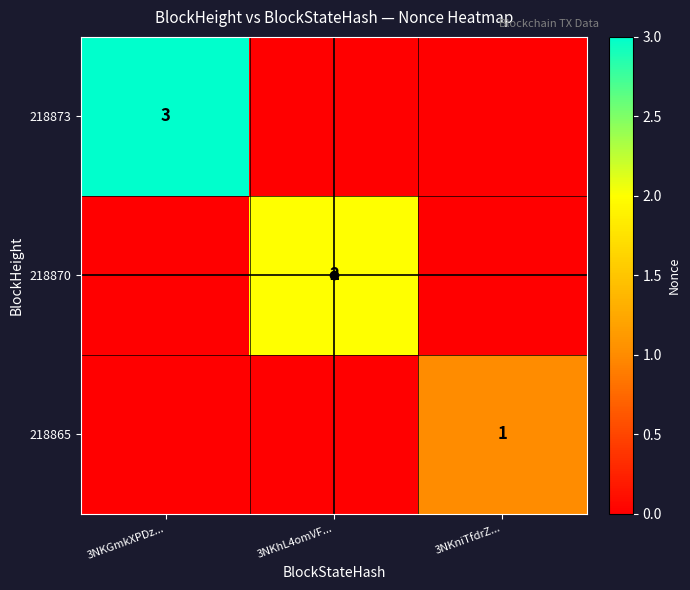

The value of 218873 at 3NKGmkXPDz... is 3. True or false?

True